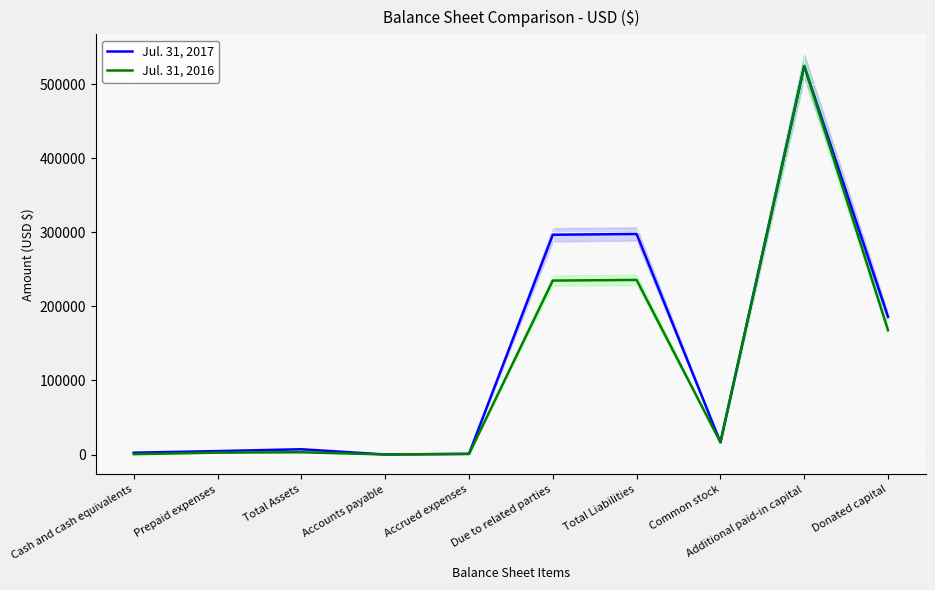

Is this an area chart (filled region under the line)?

No